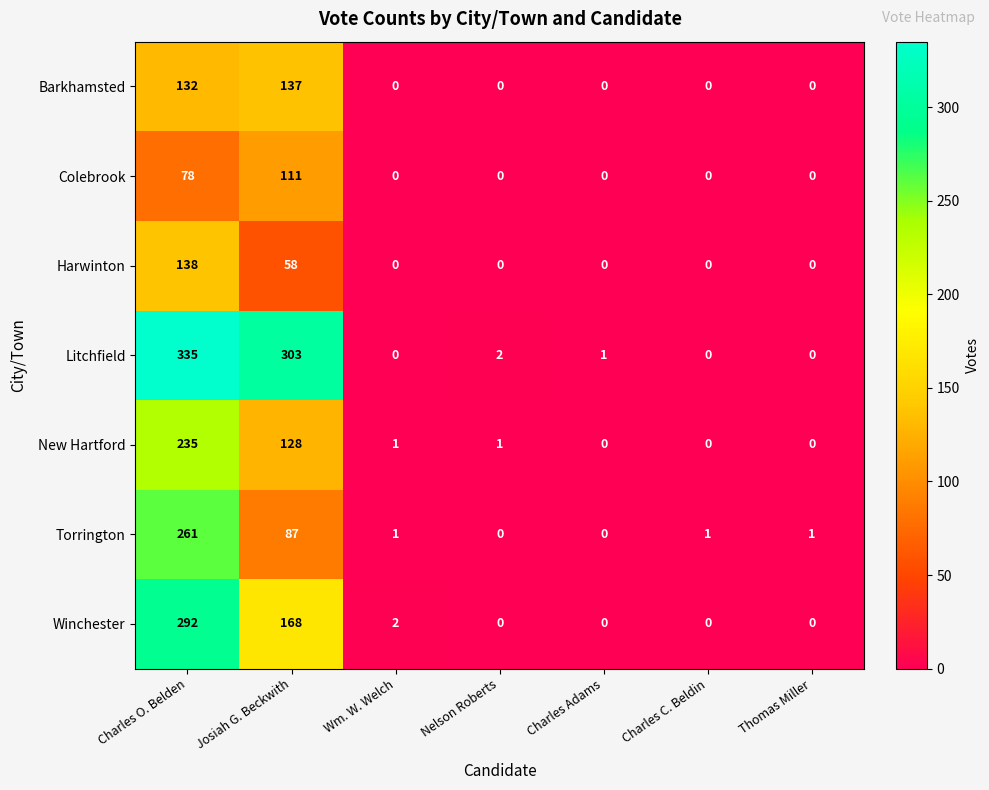

What is the difference between the maximum and second lowest values in the New Hartford series?

235